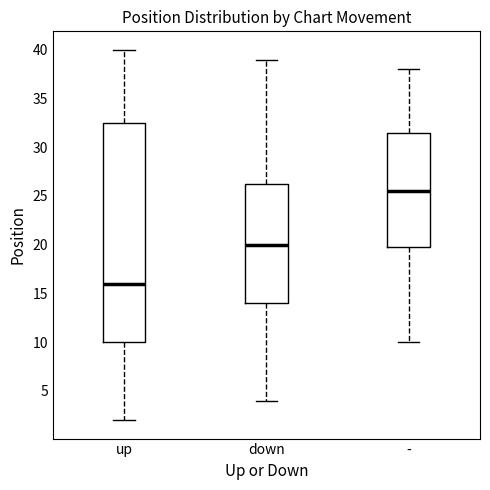

Which box is the tallest, from its lower edge to its upper edge?

up